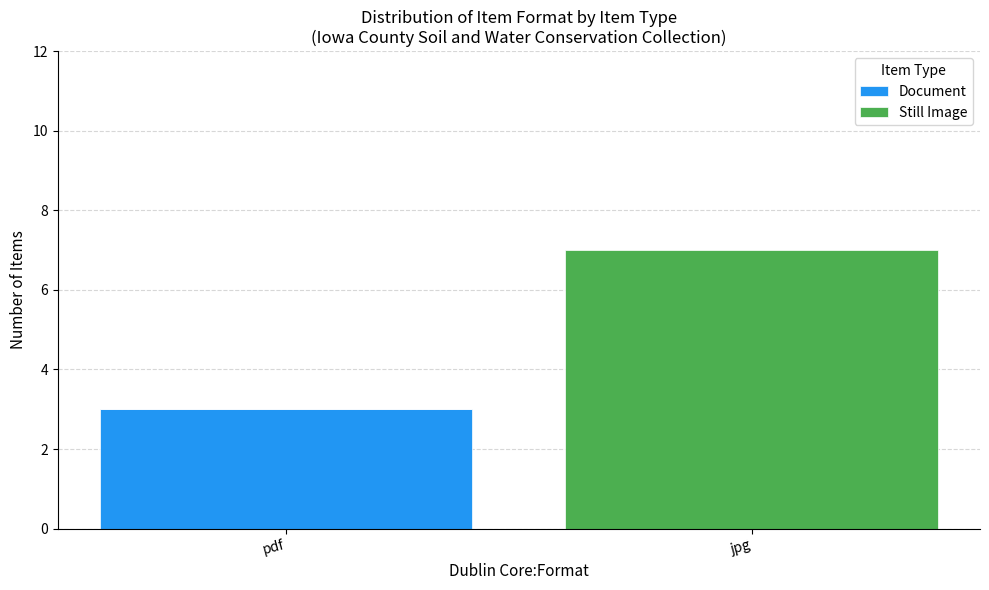

What is the total value across all series at pdf?

3